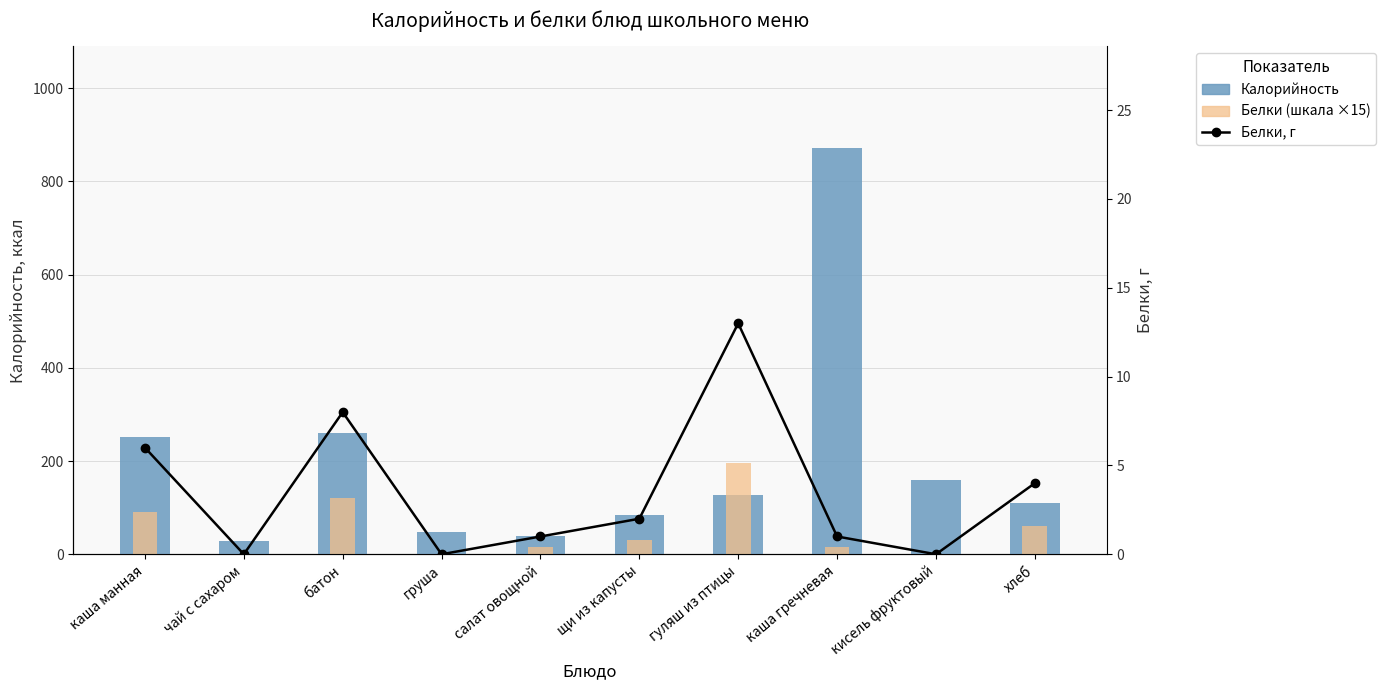

What is the label of the 8th bar from the right?

батон